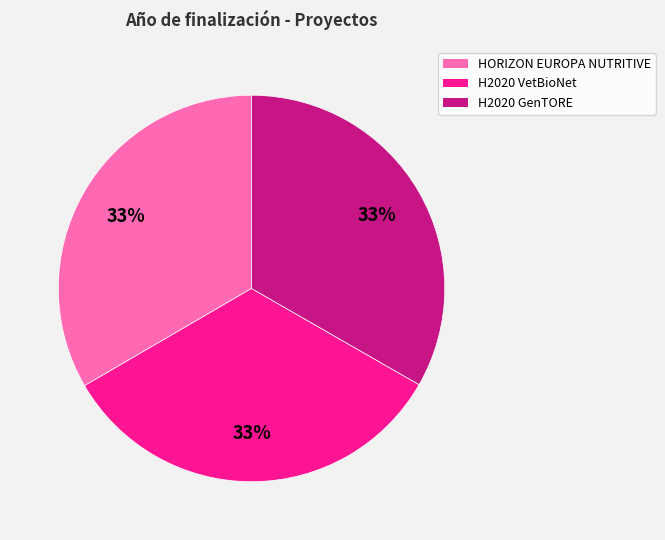

Is the sum of HORIZON EUROPA NUTRITIVE and H2020 VetBioNet greater than half?

Yes